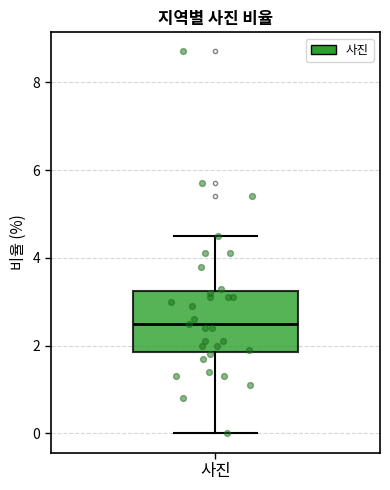

Where is the upper edge of the box for 사진 on the y-axis? The values are not printed on the chart, so give them approximately, as read against the axis.

3.2